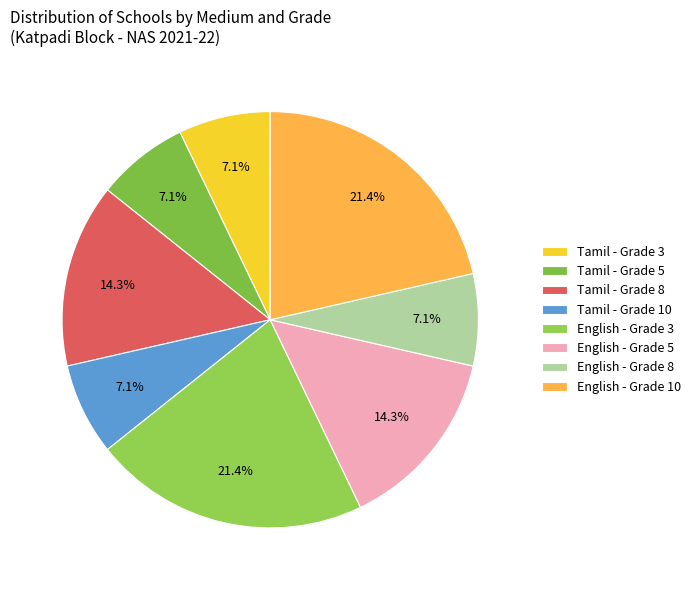

Count the number of slices in the pie.

8